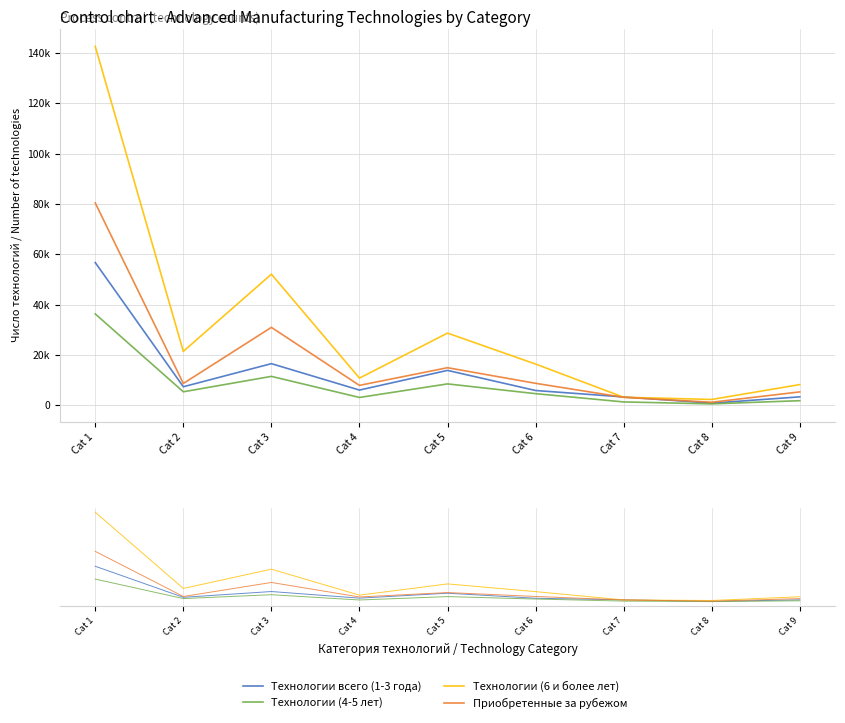

At which label is Технологии (6 и более лет) closest to 72457?

Cat 3